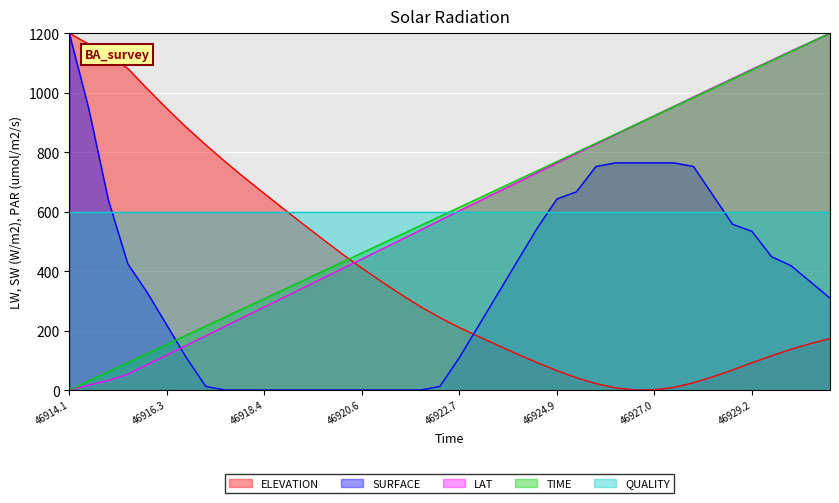

What is the total value across all series at 46918.4?

1846.7